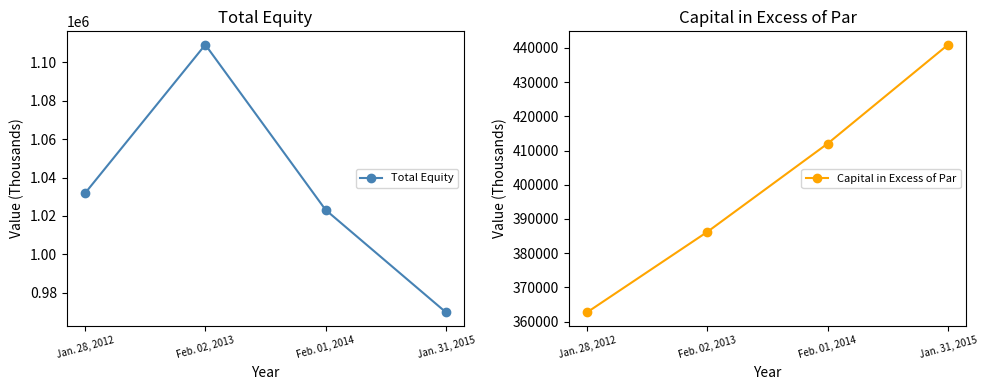

How many values in the Total Equity series are below 1031819?

2